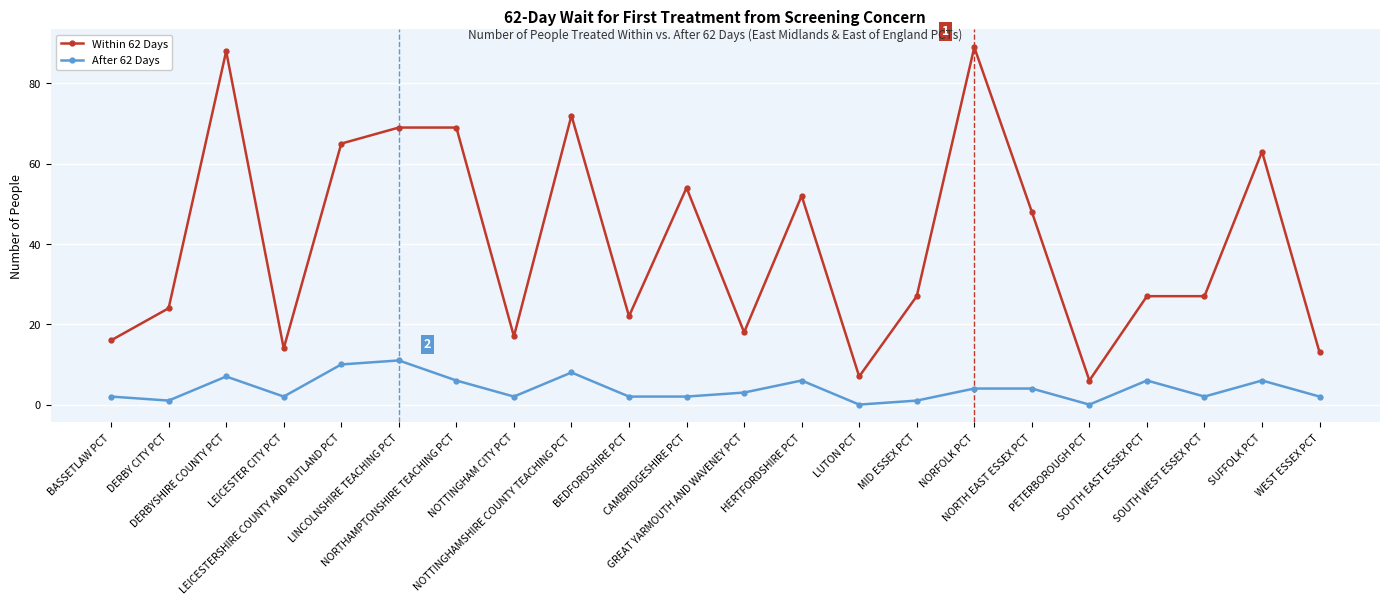

True or false: Within 62 Days and After 62 Days intersect in this chart.

False